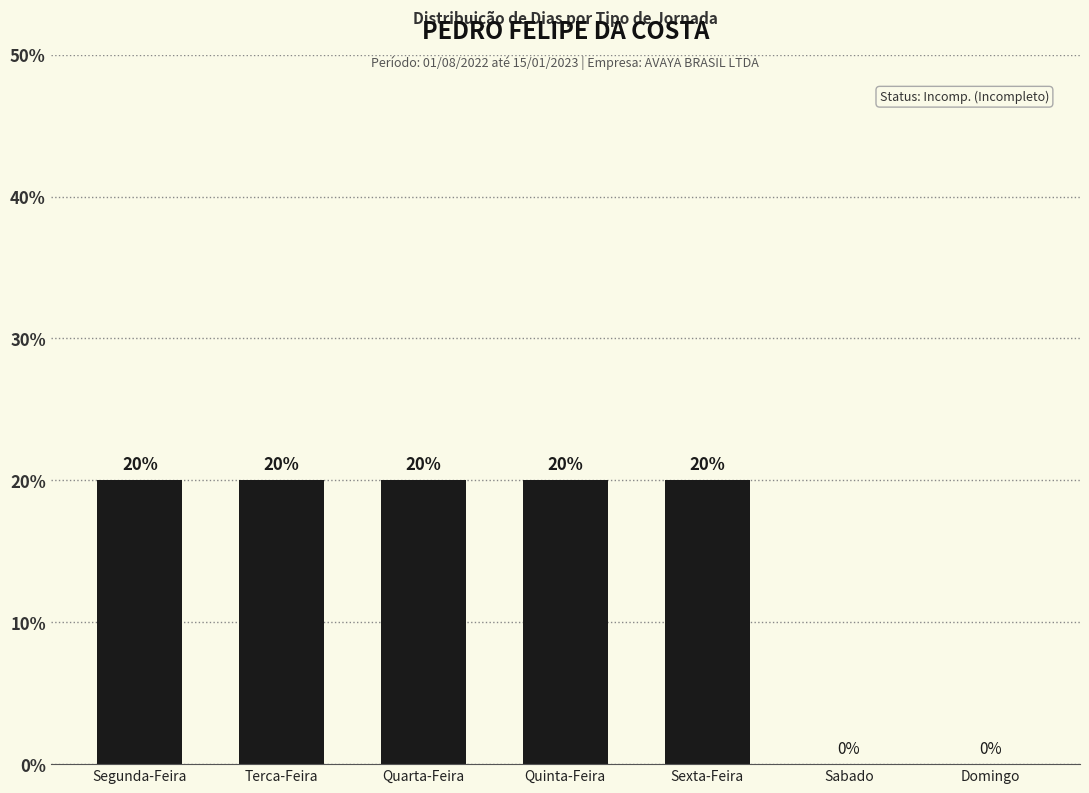

What is the sum of all values?

100